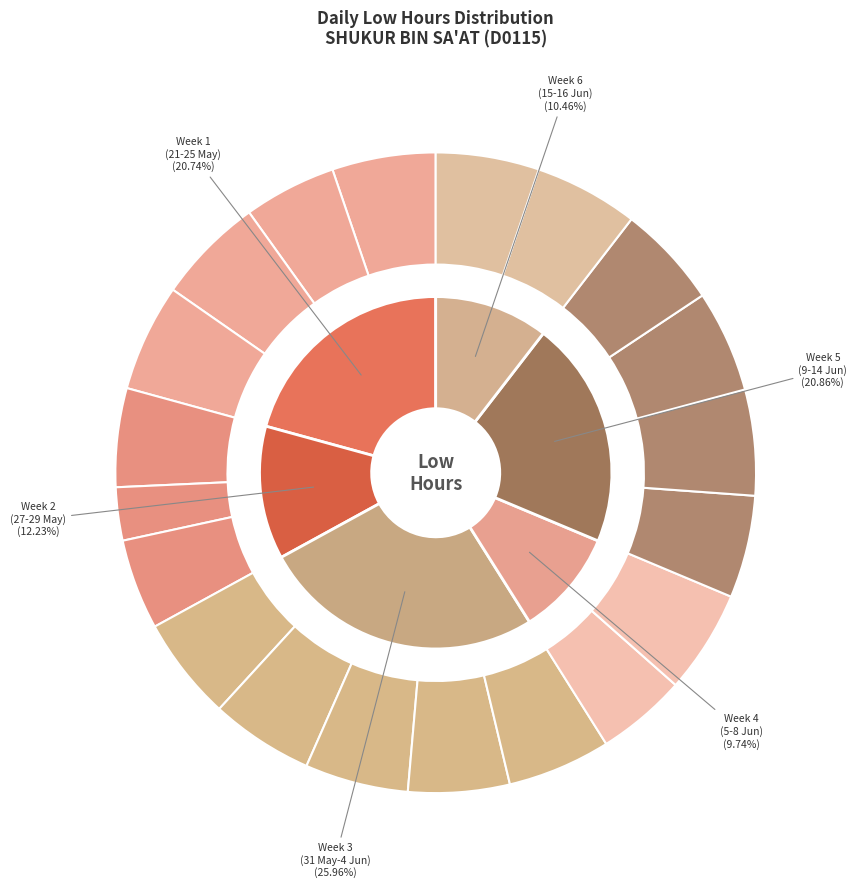

To the nearest percent, what portion does 15-Tue represent?

5%